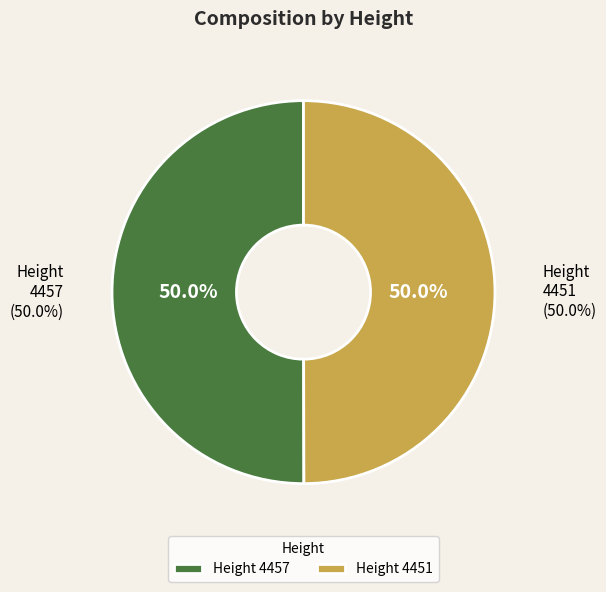

Between 4451 and 4457, which is larger?

4457